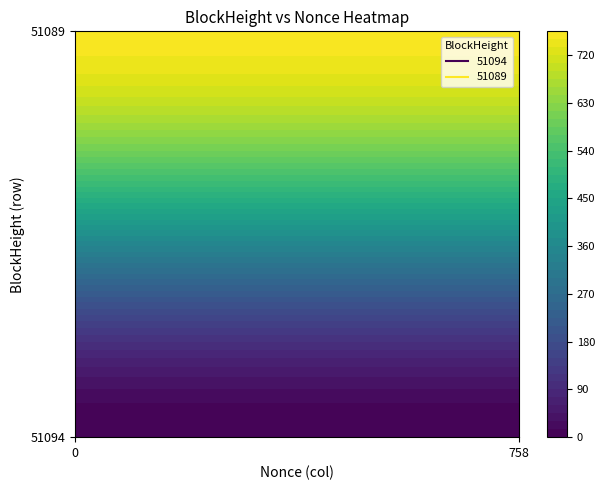

Reading left to right, list all the values displayed in this chart.

51094: 0=0	1=758
51089: 0=0	1=758